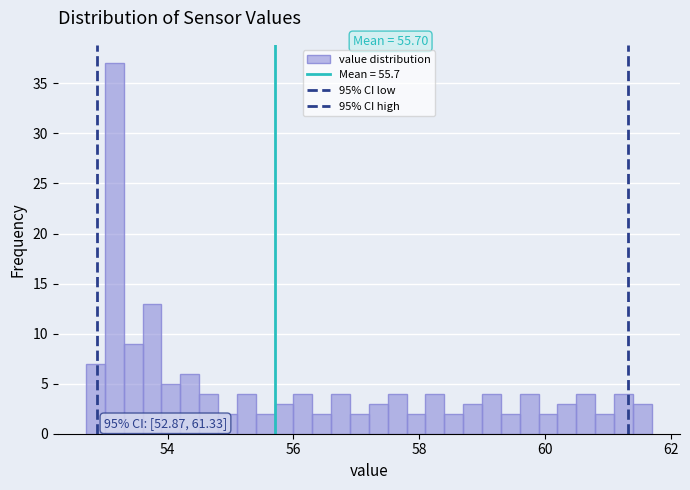

Around what value on the x-axis is the tallest bar? Give the approximate position of its centre, as read against the axis.

53.2